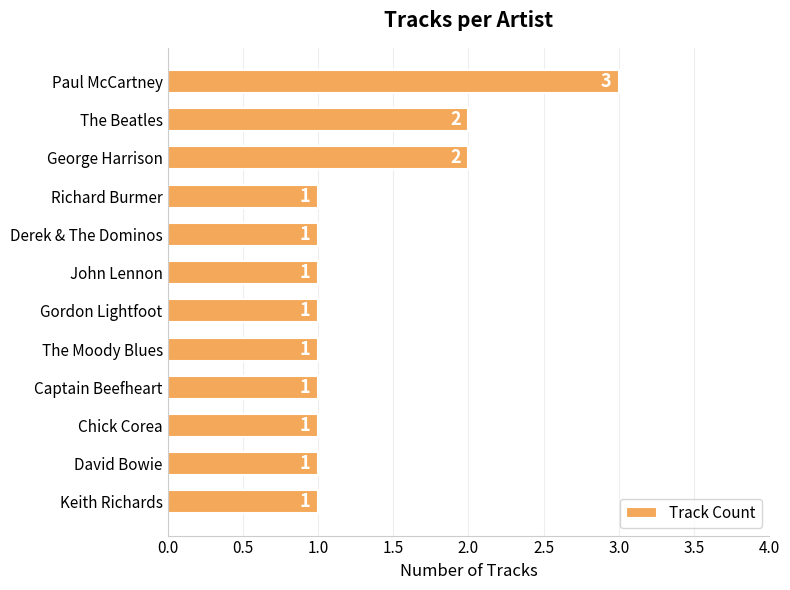

Reading bottom to top, what are all the values shown in this chart?

Keith Richards=1	David Bowie=1	Chick Corea=1	Captain Beefheart=1	The Moody Blues=1	Gordon Lightfoot=1	John Lennon=1	Derek & The Dominos=1	Richard Burmer=1	George Harrison=2	The Beatles=2	Paul McCartney=3